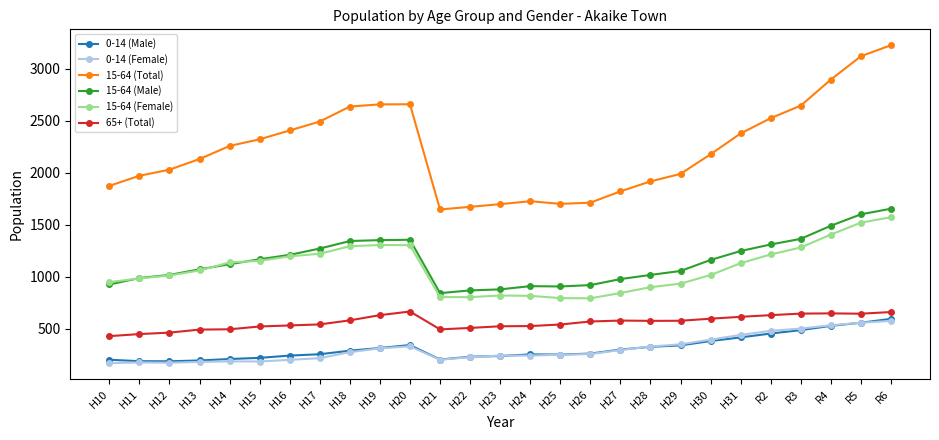

How many lines are shown in the chart?

6